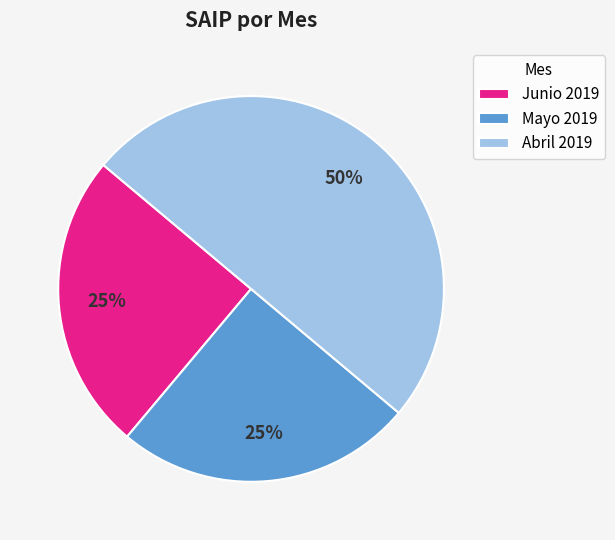

To the nearest percent, what is the average slice percentage?

33%